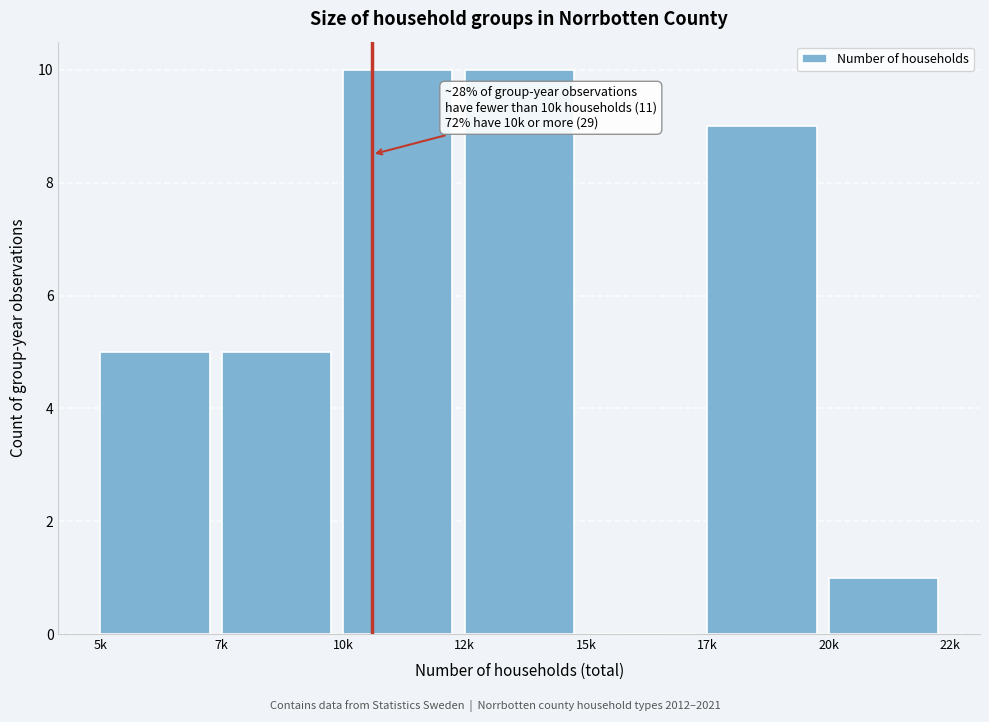

Reading right to left, what are all the values shown in this chart?

20k=1	17k=9	15k=0	12k=10	10k=10	7k=5	5k=5